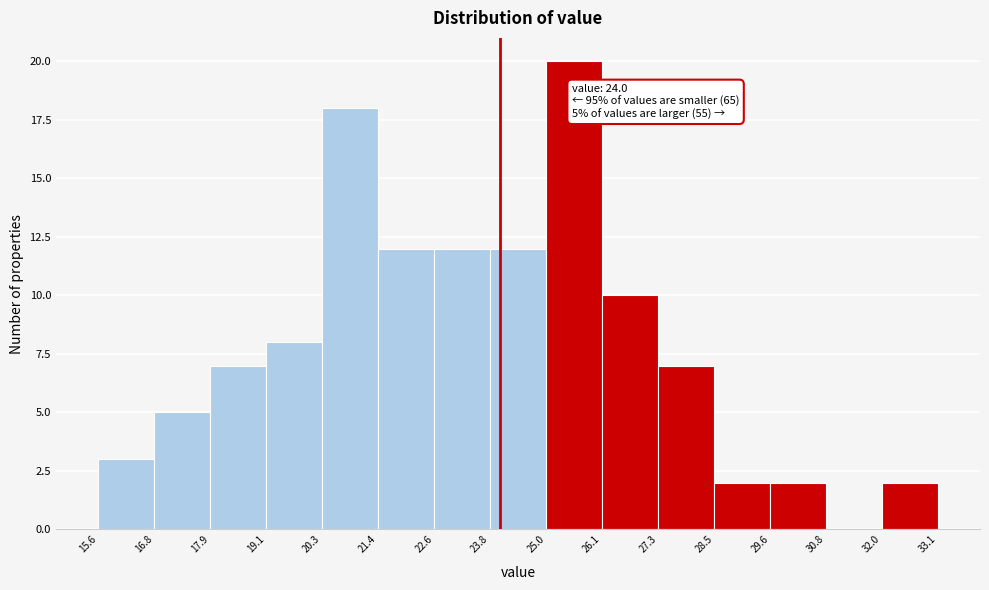

Which range on the x-axis has the tallest bar?

25.0 to 26.1